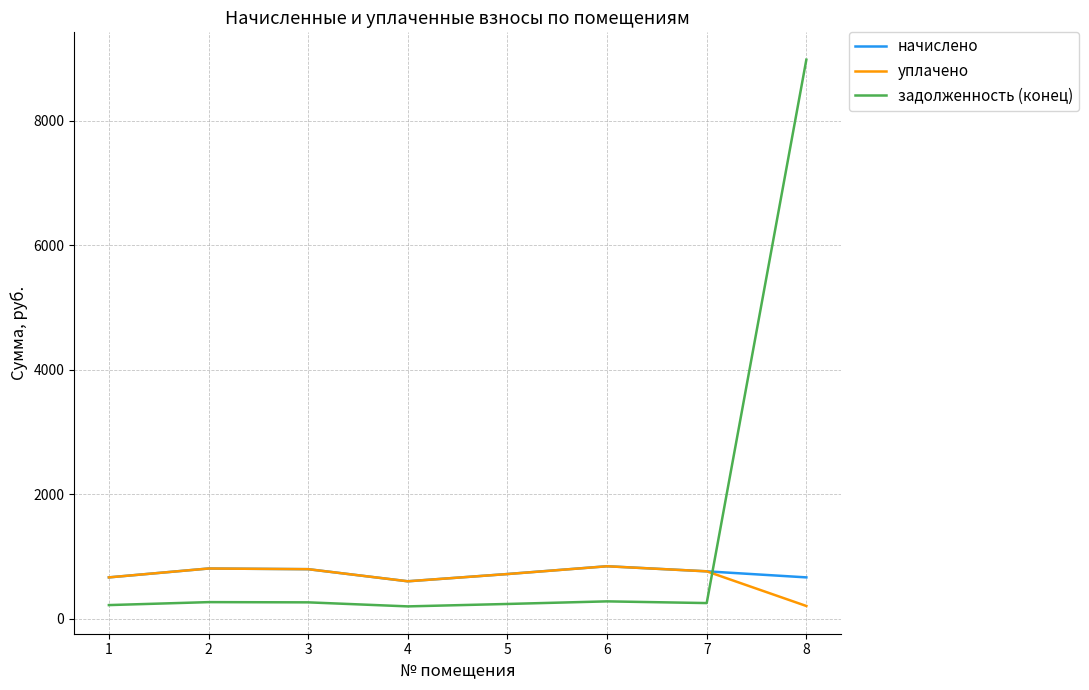

True or false: уплачено has a value of 667.4 at 1.

True